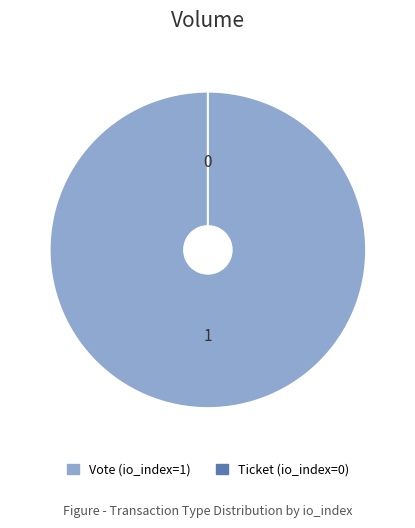

To the nearest percent, what is the difference between the largest and smallest slice percentages?

100%